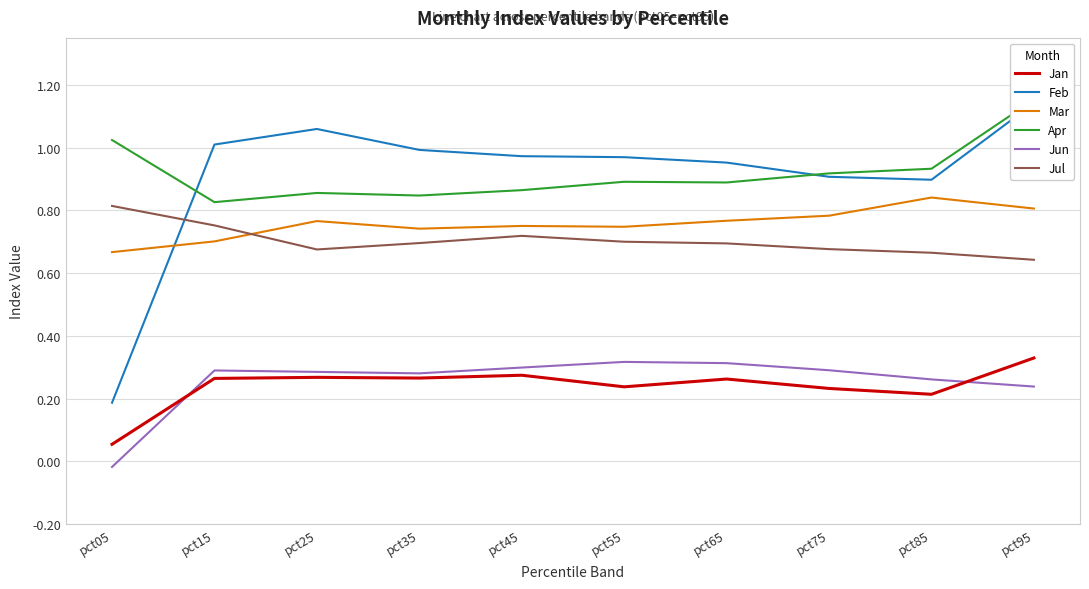

What are all the series names shown in the legend?

Jan, Feb, Mar, Apr, Jun, Jul